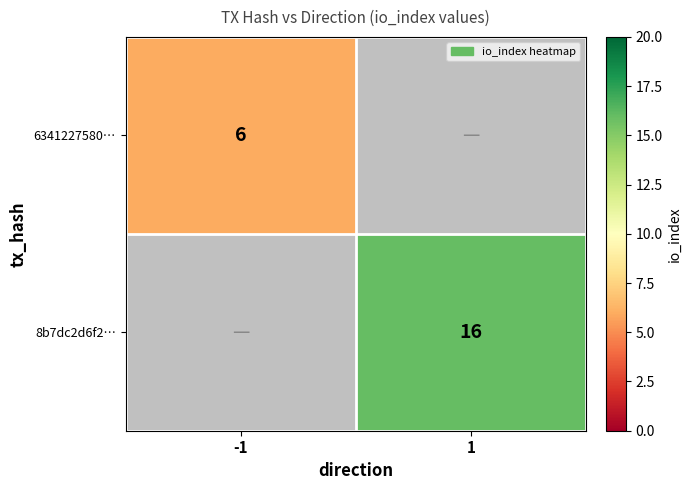

Is it true that 8b7dc2d6f2… equals 28 at 1?

False